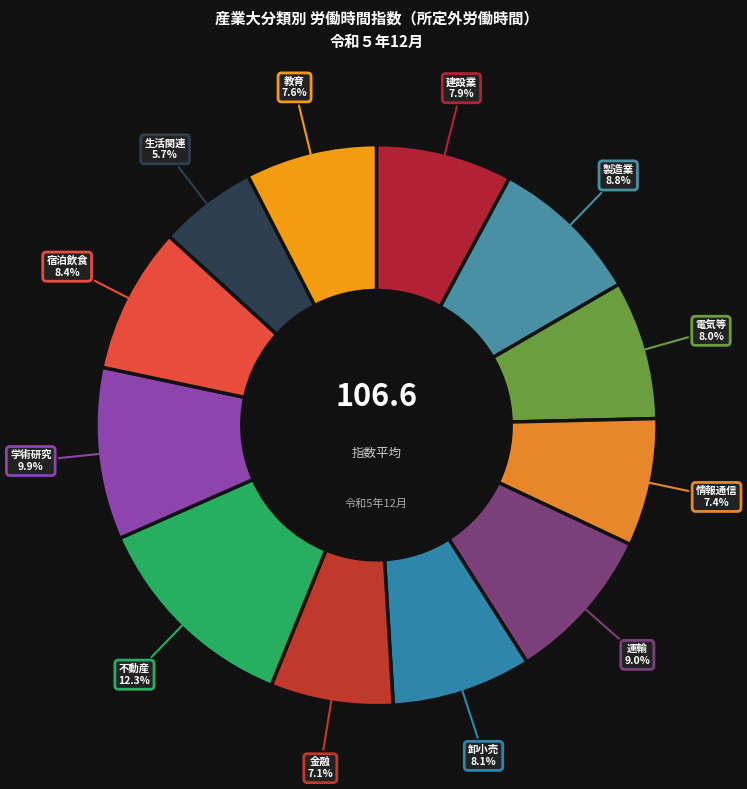

Count the number of slices in the pie.

12